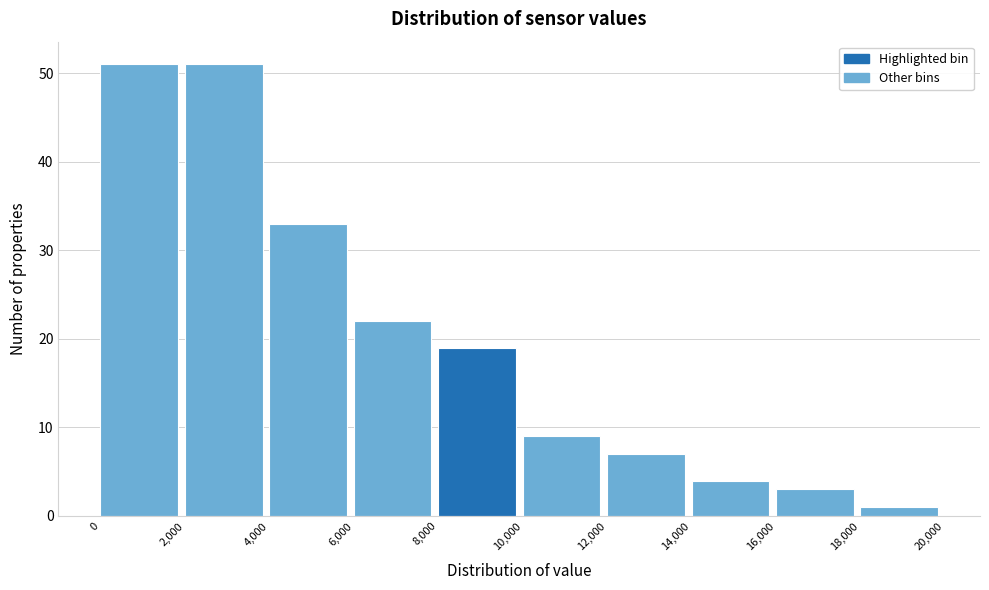

Reading left to right, transcribe this chart: for each bar, give the range it covers on the x-axis and its height. The values are not printed on the chart, so give them approximately, as read against the axis.

0 to 2,000: 51
2,000 to 4,000: 51
4,000 to 6,000: 33
6,000 to 8,000: 22
8,000 to 10,000: 19
10,000 to 12,000: 9
12,000 to 14,000: 7
14,000 to 16,000: 4
16,000 to 18,000: 3
18,000 to 20,000: 1